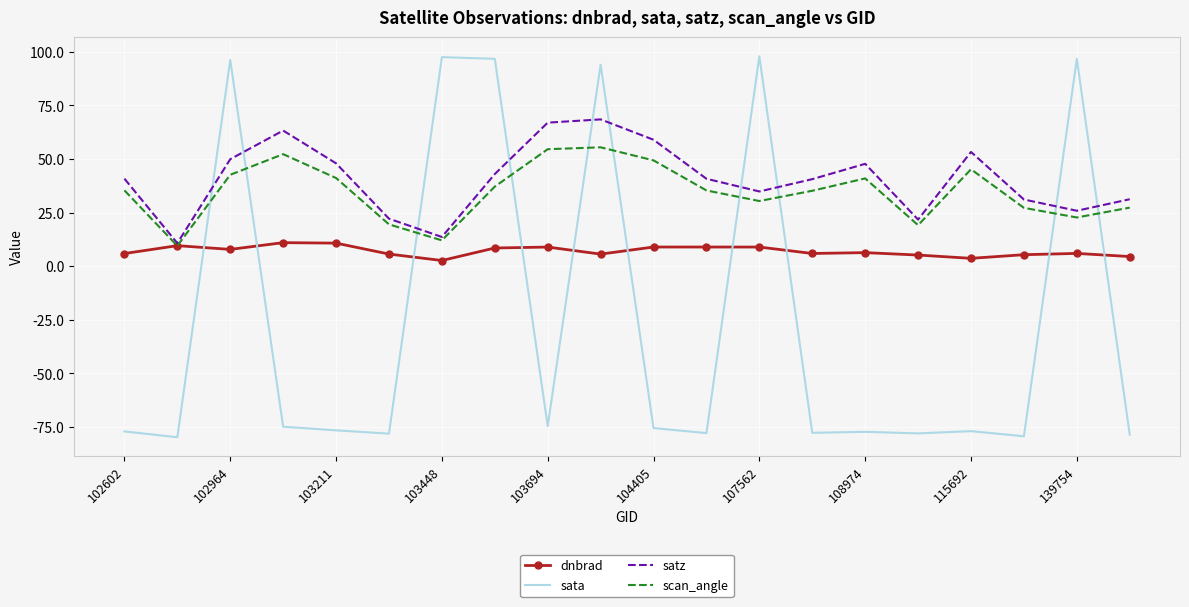

Which series has the widest spread of values?

sata